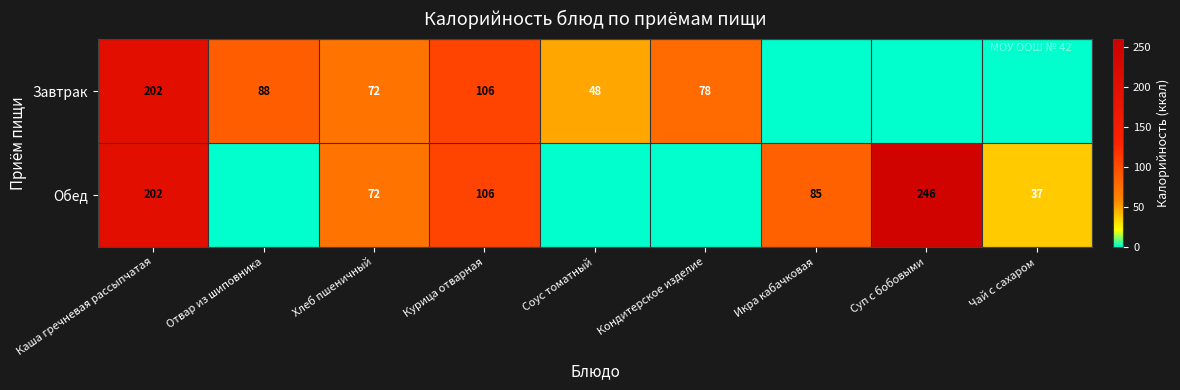

What is the total value across all series at Каша гречневая рассыпчатая?

404